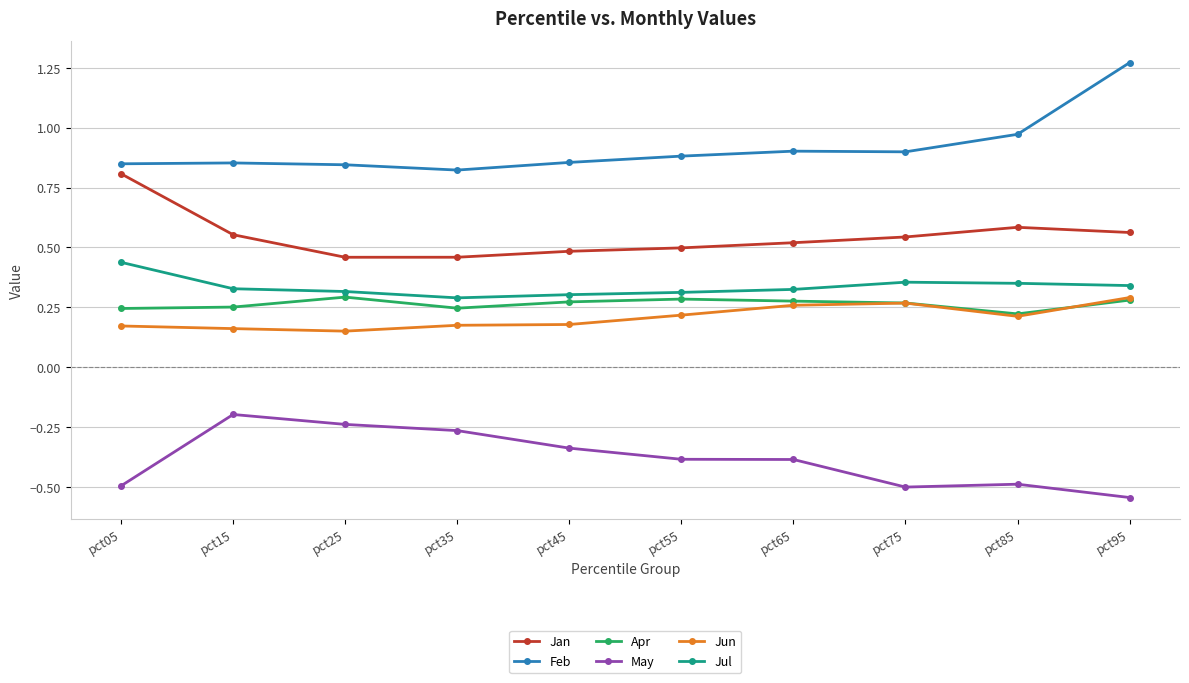

True or false: Jan has a value of 0.6 at pct15.

True